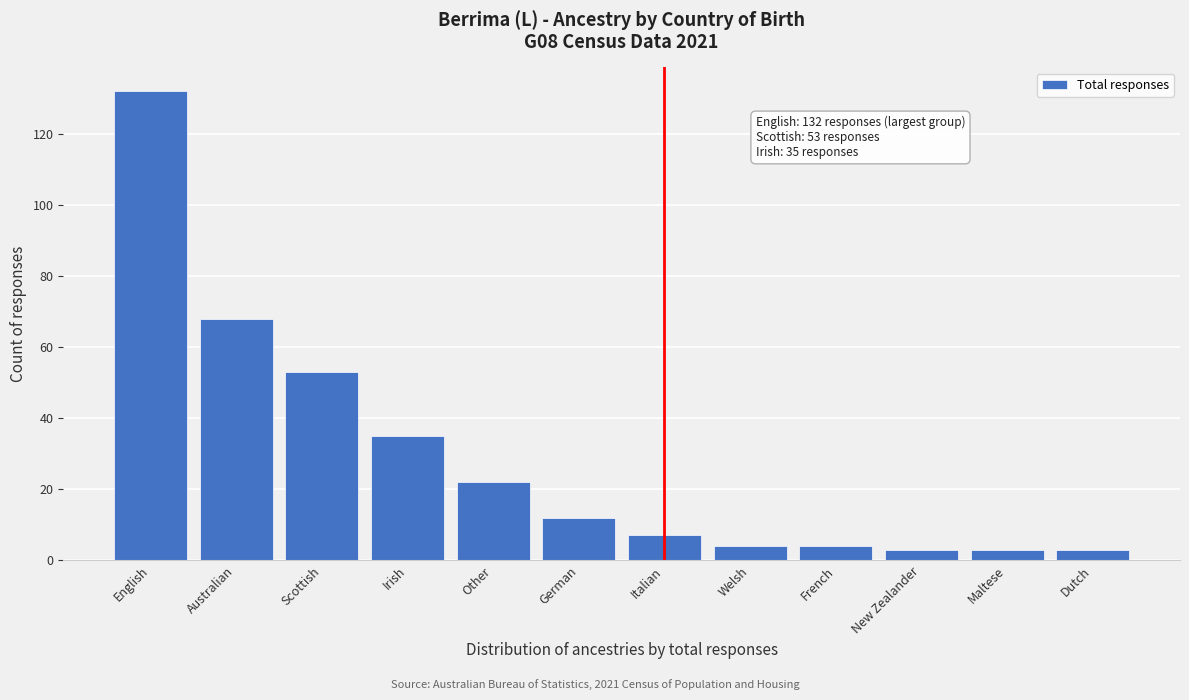

Reading right to left, transcribe all the data shown in this chart.

Dutch=3	Maltese=3	New Zealander=3	French=4	Welsh=4	Italian=7	German=12	Other=22	Irish=35	Scottish=53	Australian=68	English=132